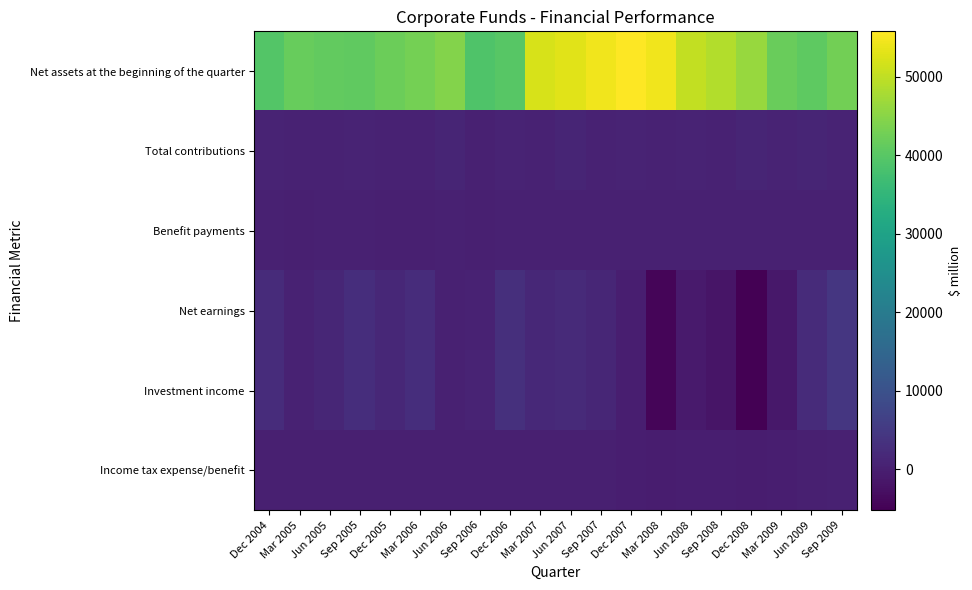

Reading left to right, extract all data points from this chart.

Net assets at the beginning of the quarter: Dec 2004=39567	Mar 2005=41560	Jun 2005=41101	Sep 2005=40900	Dec 2005=41993	Mar 2006=42980	Jun 2006=44565	Sep 2006=38910	Dec 2006=39889	Mar 2007=52032	Jun 2007=53056	Sep 2007=54597	Dec 2007=55818	Mar 2008=54509	Jun 2008=50124	Sep 2008=48742	Dec 2008=46331	Mar 2009=41765	Jun 2009=40632	Sep 2009=42882
Total contributions: Dec 2004=869	Mar 2005=662	Jun 2005=642	Sep 2005=798	Dec 2005=650	Mar 2006=678	Jun 2006=1017	Sep 2006=402	Dec 2006=730	Mar 2007=653	Jun 2007=1004	Sep 2007=676	Dec 2007=721	Mar 2008=642	Jun 2008=851	Sep 2008=677	Dec 2008=1084	Mar 2009=895	Jun 2009=1081	Sep 2009=840
Benefit payments: Dec 2004=240	Mar 2005=191	Jun 2005=267	Sep 2005=248	Dec 2005=202	Mar 2006=211	Jun 2006=253	Sep 2006=174	Dec 2006=252	Mar 2007=264	Jun 2007=340	Sep 2007=379	Dec 2007=376	Mar 2008=352	Jun 2008=322	Sep 2008=345	Dec 2008=324	Mar 2009=273	Jun 2009=241	Sep 2009=282
Net earnings: Dec 2004=2358	Mar 2005=543	Jun 2005=1277	Sep 2005=2708	Dec 2005=1460	Mar 2006=2572	Jun 2006=319	Sep 2006=697	Dec 2006=3057	Mar 2007=1608	Jun 2007=1929	Sep 2007=1307	Dec 2007=-232	Mar 2008=-4508	Jun 2008=-843	Sep 2008=-1853	Dec 2008=-5255	Mar 2009=-1405	Jun 2009=2189	Sep 2009=4422
Investment income: Dec 2004=2433	Mar 2005=602	Jun 2005=1341	Sep 2005=2775	Dec 2005=1519	Mar 2006=2628	Jun 2006=400	Sep 2006=729	Dec 2006=3127	Mar 2007=1673	Jun 2007=2013	Sep 2007=1375	Dec 2007=-148	Mar 2008=-4450	Jun 2008=-757	Sep 2008=-1792	Dec 2008=-5167	Mar 2009=-1348	Jun 2009=2265	Sep 2009=4484
Income tax expense/benefit: Dec 2004=112	Mar 2005=30	Jun 2005=67	Sep 2005=117	Dec 2005=76	Mar 2006=121	Jun 2006=60	Sep 2006=34	Dec 2006=170	Mar 2007=61	Jun 2007=224	Sep 2007=62	Dec 2007=-41	Mar 2008=-276	Jun 2008=-204	Sep 2008=-79	Dec 2008=-478	Mar 2009=-162	Jun 2009=119	Sep 2009=268